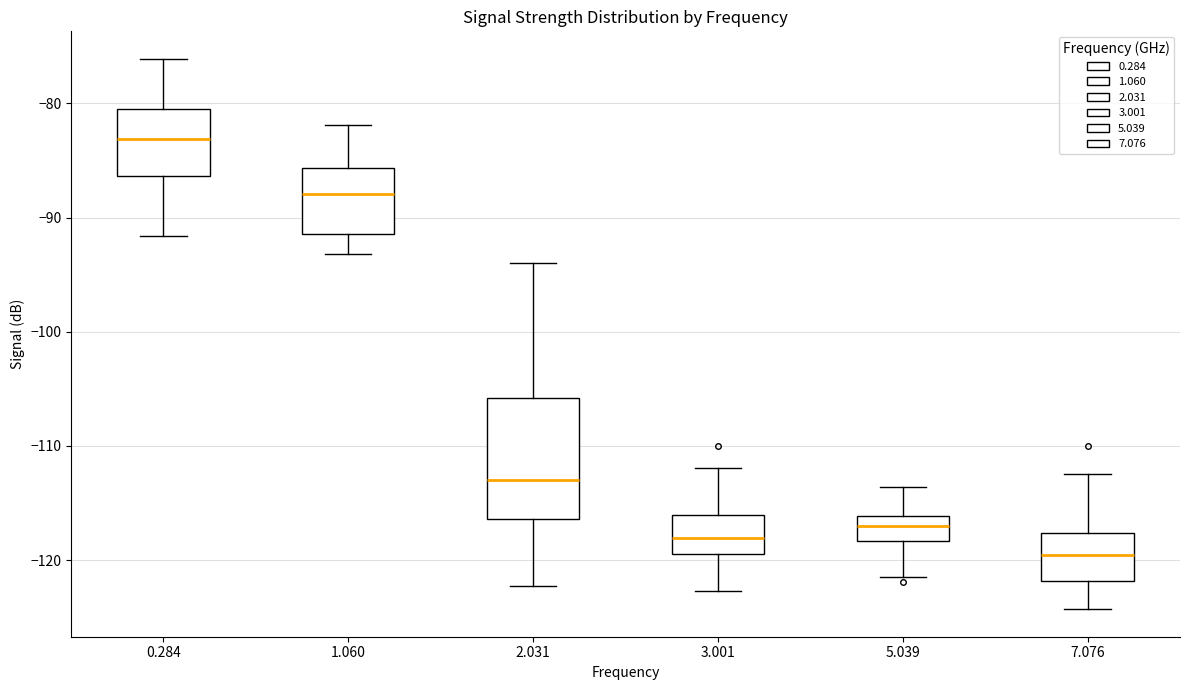

Which box is the tallest, from its lower edge to its upper edge?

2.031